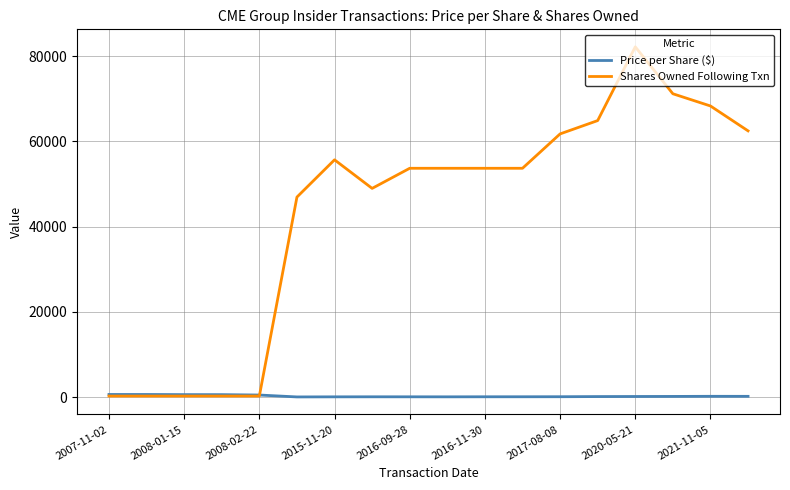

List the series in order of their peak value, highest first.

Shares Owned Following Txn, Price per Share ($)